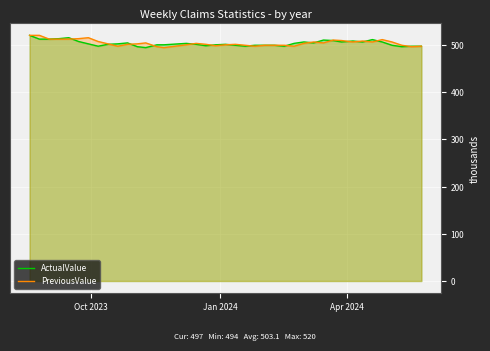

True or false: PreviousValue and ActualValue intersect in this chart.

True